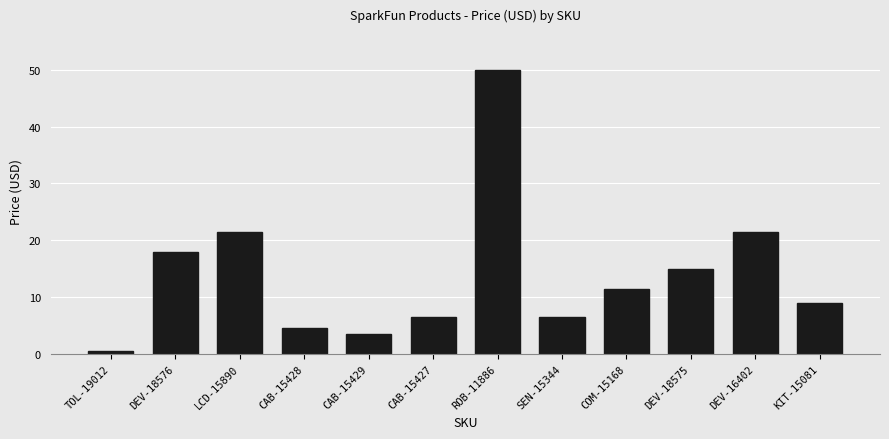

Which category has the highest value across all series?

ROB-11886